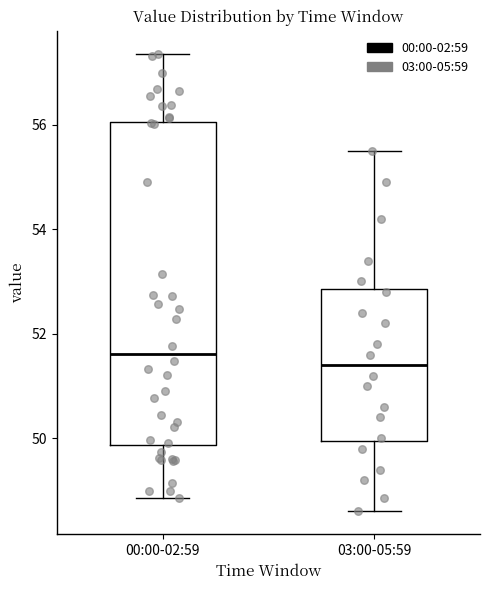

Reading left to right, read every box against the y-axis: the position of its median line, the range the box covers, and the ends of its whiskers. The values are not printed on the chart, so give them approximately, as read against the axis.

00:00-02:59: median 51.6, box 49.8 to 56.0, whiskers 48.8 to 57.4
03:00-05:59: median 51.4, box 50.0 to 52.8, whiskers 48.6 to 55.6